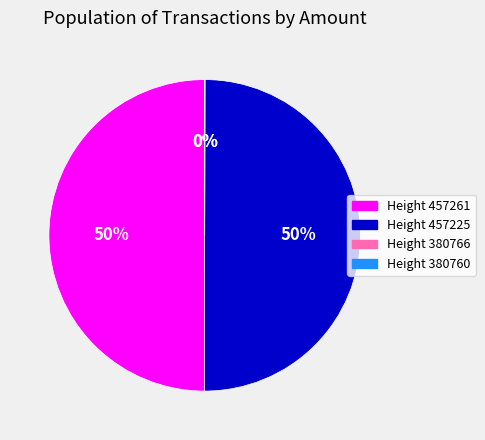

To the nearest percent, what is the average slice percentage?

25%